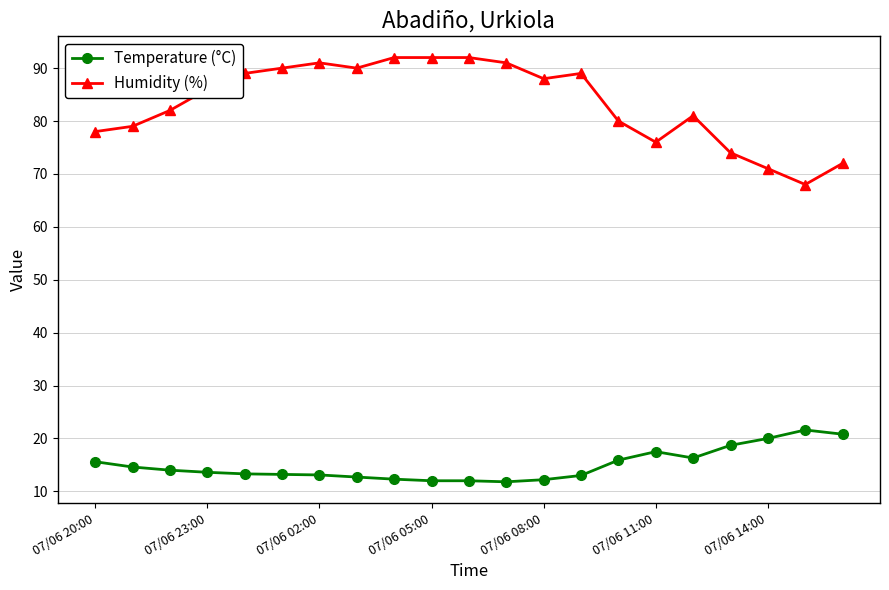

Which series has the largest total across all categories?

Humidity (%)